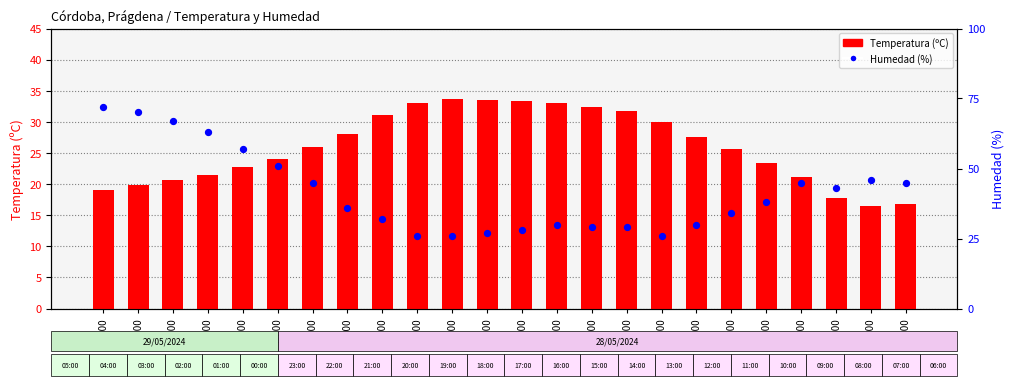

Which series has the largest total across all categories?

Humedad (%)